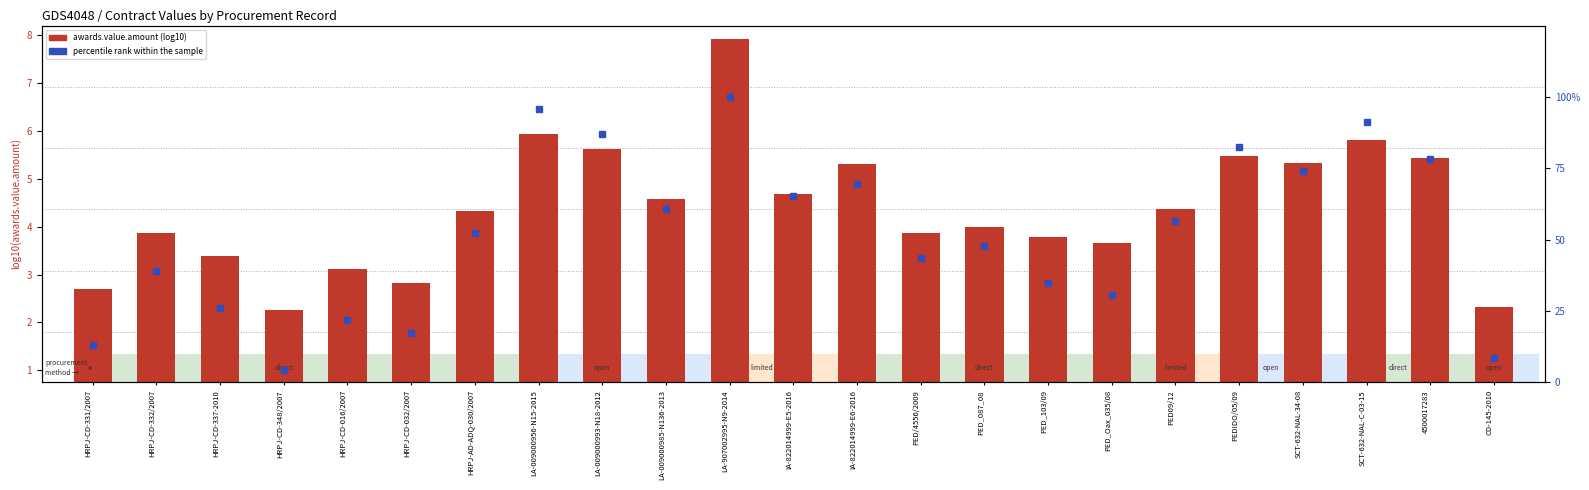

Which has a higher value, IA-822014999-E6-2016 or LA-009000956-N15-2015?

LA-009000956-N15-2015